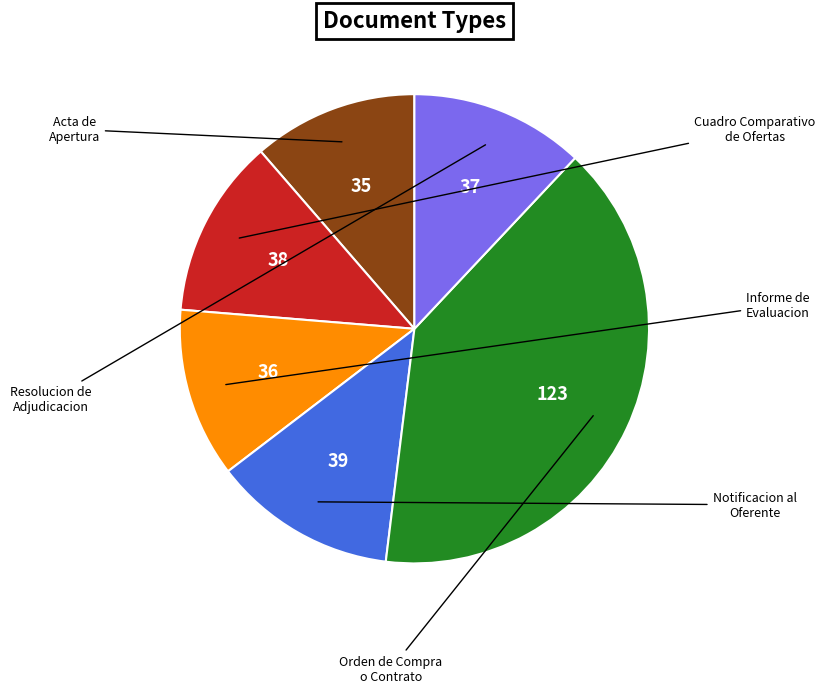

Is it true that Acta de Apertura is 11% of the pie?

True